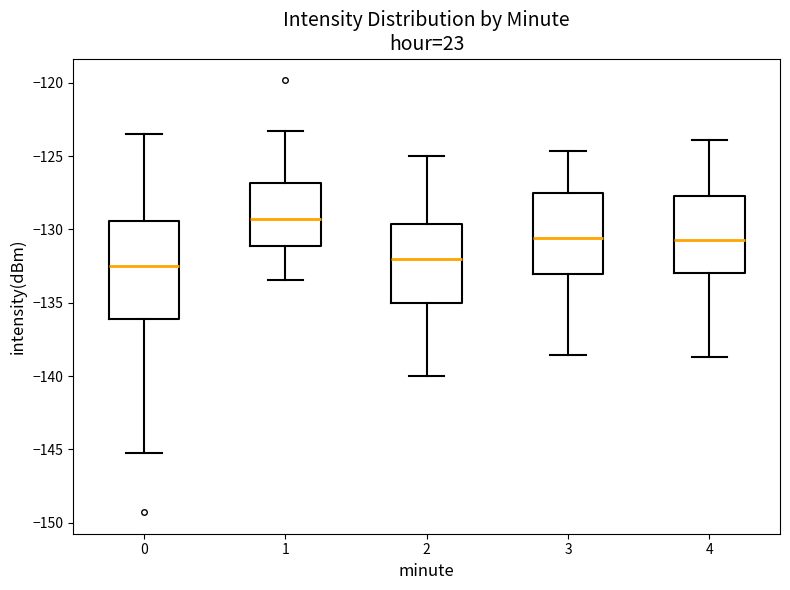

Which box has the highest median line?

1